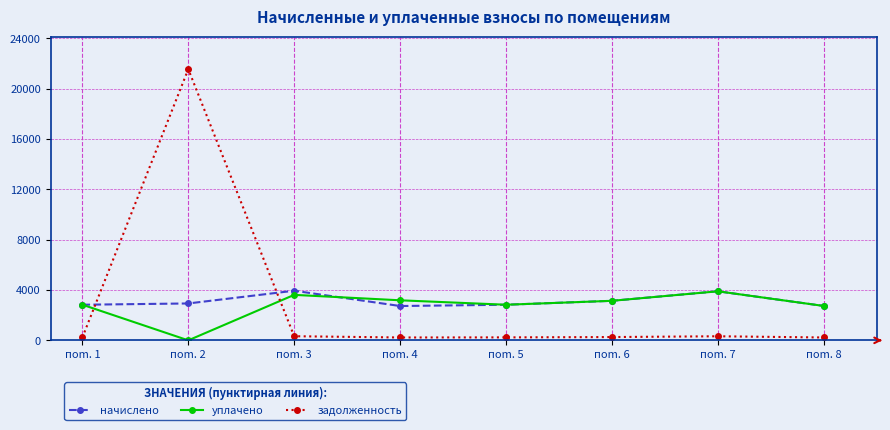

Which category has the highest value in the задолженность series?

пom. 2